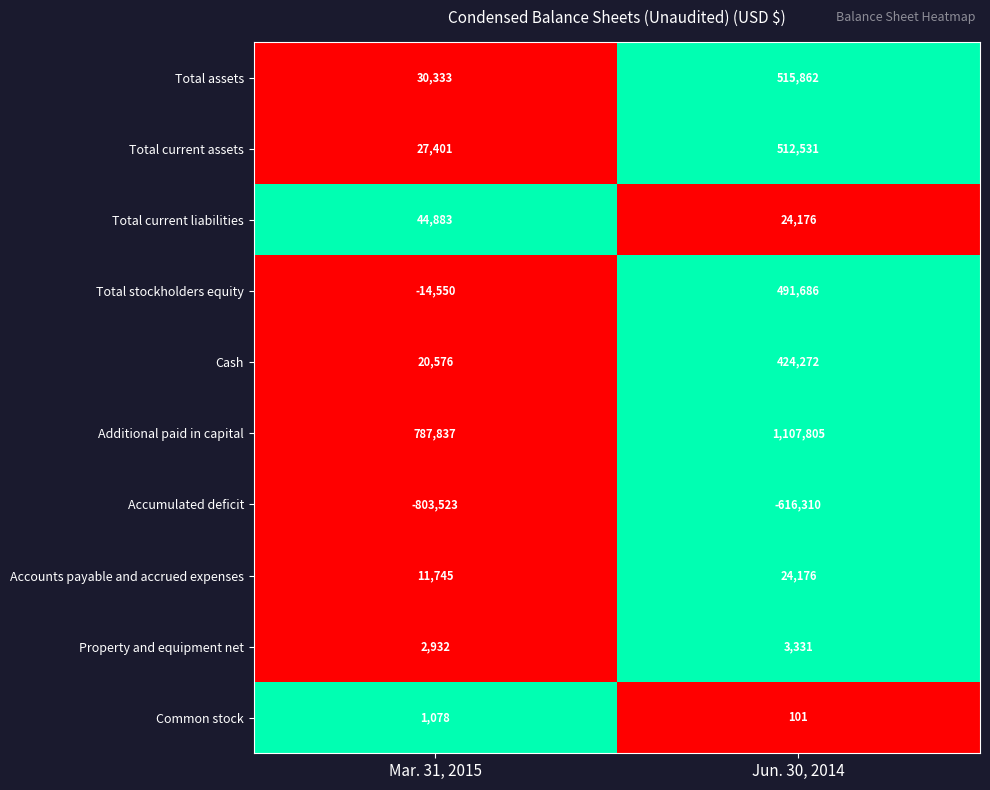

Reading left to right, list all the values displayed in this chart.

Total assets: Mar. 31, 2015=30333	Jun. 30, 2014=515862
Total current assets: Mar. 31, 2015=27401	Jun. 30, 2014=512531
Total current liabilities: Mar. 31, 2015=44883	Jun. 30, 2014=24176
Total stockholders equity: Mar. 31, 2015=-14550	Jun. 30, 2014=491686
Cash: Mar. 31, 2015=20576	Jun. 30, 2014=424272
Additional paid in capital: Mar. 31, 2015=787837	Jun. 30, 2014=1107805
Accumulated deficit: Mar. 31, 2015=-803523	Jun. 30, 2014=-616310
Accounts payable and accrued expenses: Mar. 31, 2015=11745	Jun. 30, 2014=24176
Property and equipment net: Mar. 31, 2015=2932	Jun. 30, 2014=3331
Common stock: Mar. 31, 2015=1078	Jun. 30, 2014=101